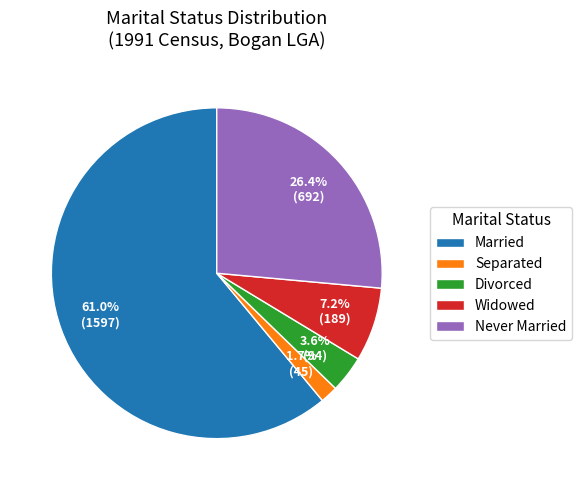

Combined, do Divorced and Married account for over 50%?

Yes